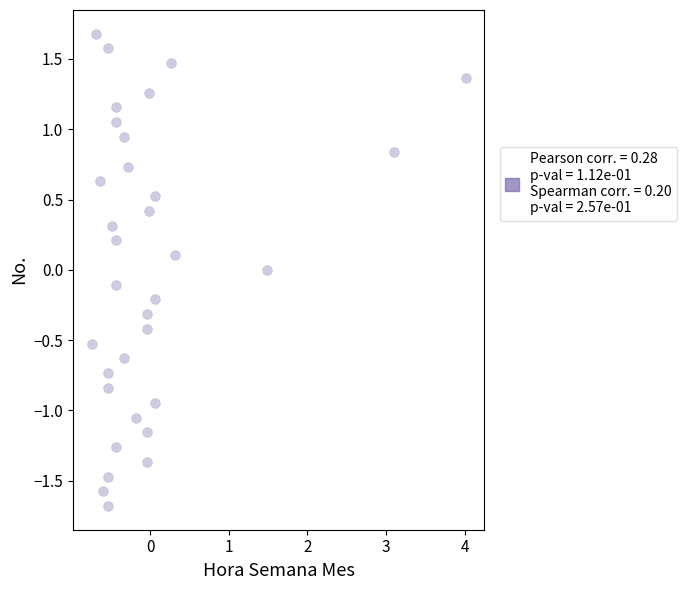

What is the range of Y values (max minus min)?

3.4